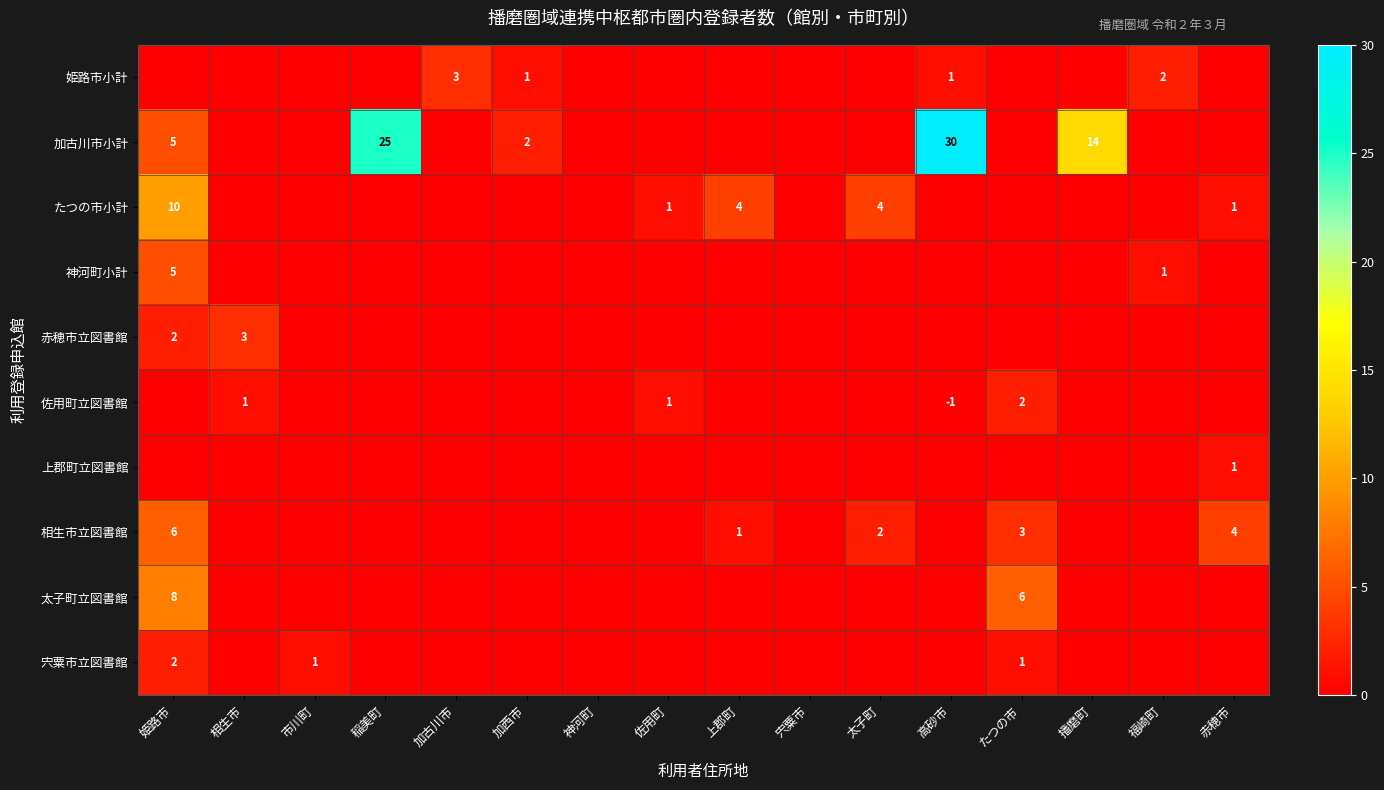

True or false: 神河町小計 has a value of 1 at 福崎町.

True